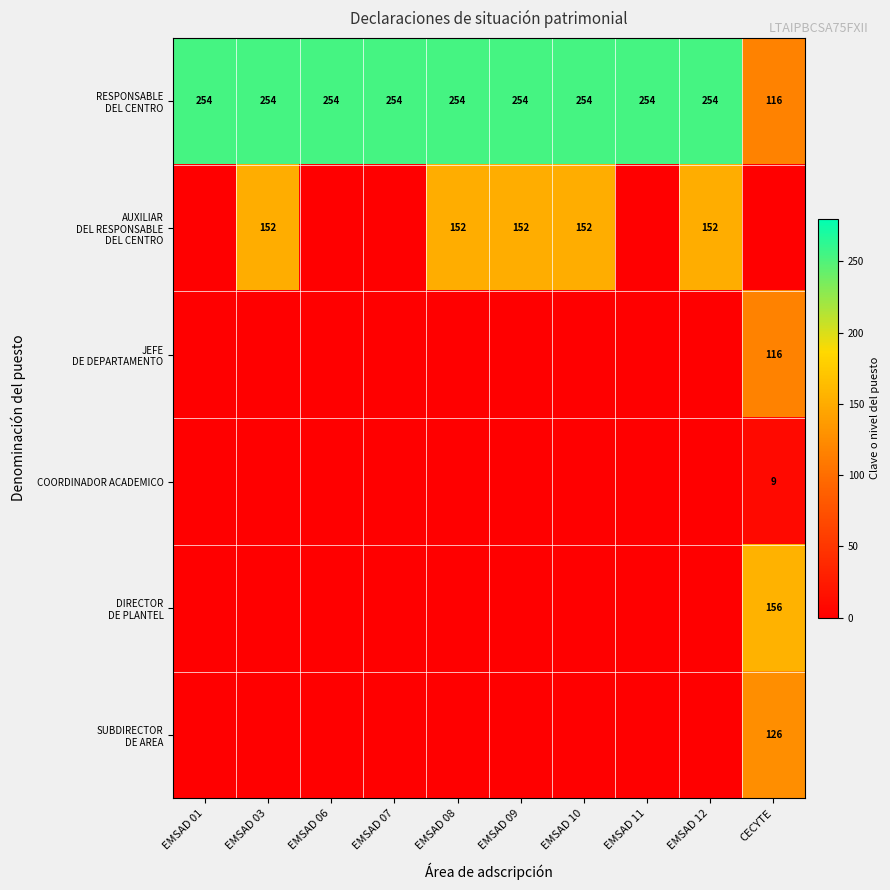

Which series has the widest spread of values?

DIRECTOR DE PLANTEL